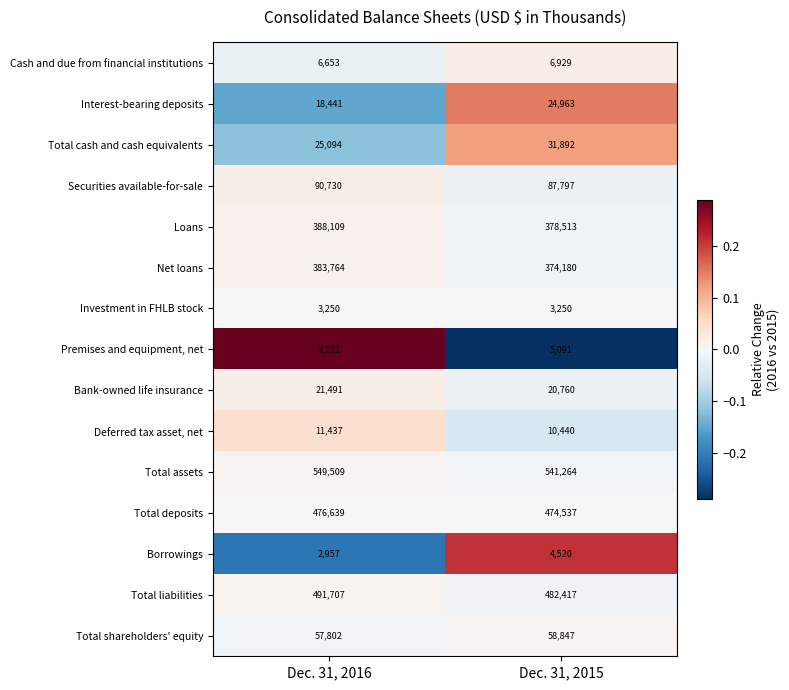

List the series in order of their peak value, highest first.

Total assets, Total liabilities, Total deposits, Loans, Net loans, Securities available-for-sale, Total shareholders' equity, Total cash and cash equivalents, Interest-bearing deposits, Bank-owned life insurance, Deferred tax asset, net, Premises and equipment, net, Cash and due from financial institutions, Borrowings, Investment in FHLB stock